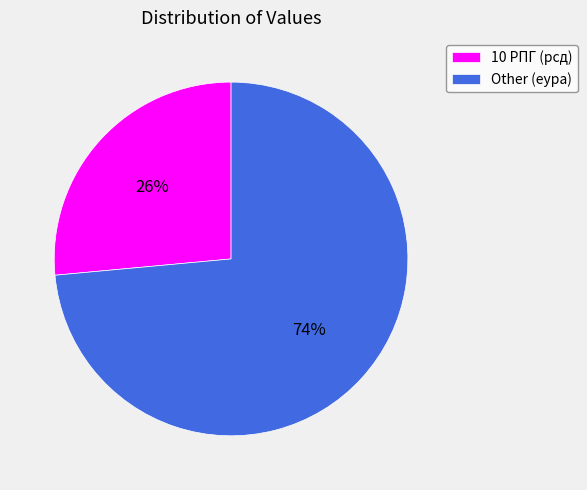

To the nearest percent, what is the average slice percentage?

50%